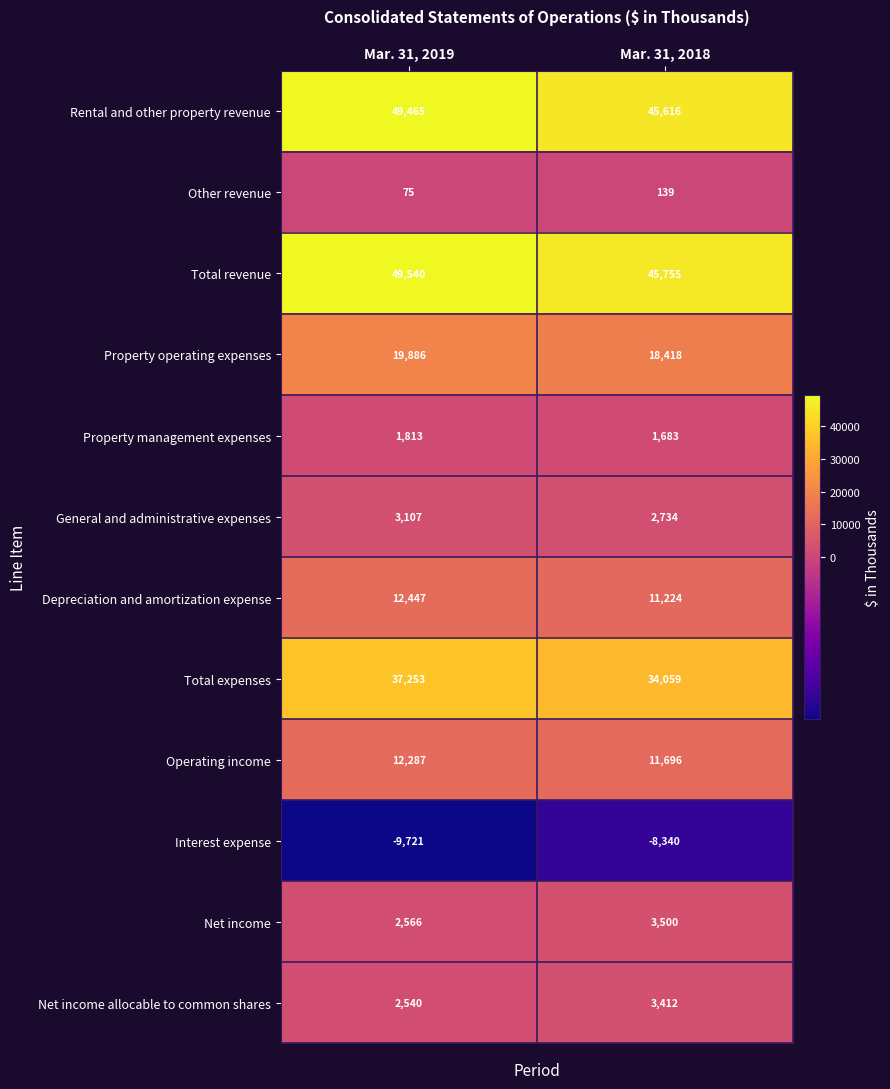

Reading left to right, list all the values displayed in this chart.

Rental and other property revenue: 49465	45616
Other revenue: 75	139
Total revenue: 49540	45755
Property operating expenses: 19886	18418
Property management expenses: 1813	1683
General and administrative expenses: 3107	2734
Depreciation and amortization expense: 12447	11224
Total expenses: 37253	34059
Operating income: 12287	11696
Interest expense: -9721	-8340
Net income: 2566	3500
Net income allocable to common shares: 2540	3412